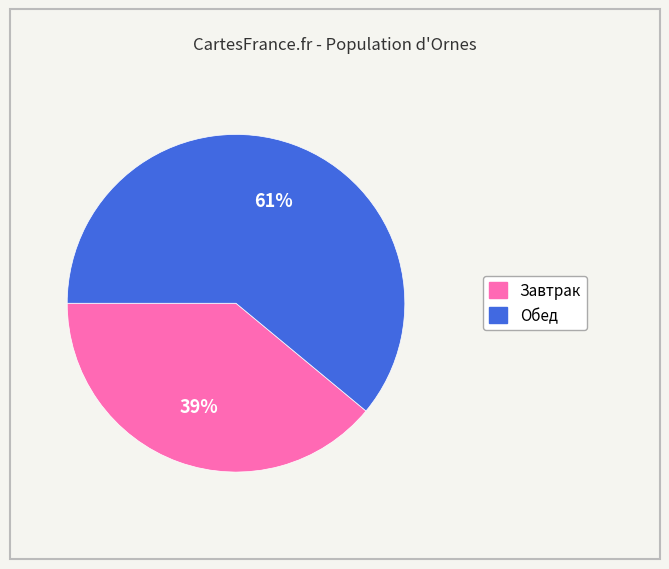

What is the ratio of the value at Завтрак to the value at Обед?

0.6